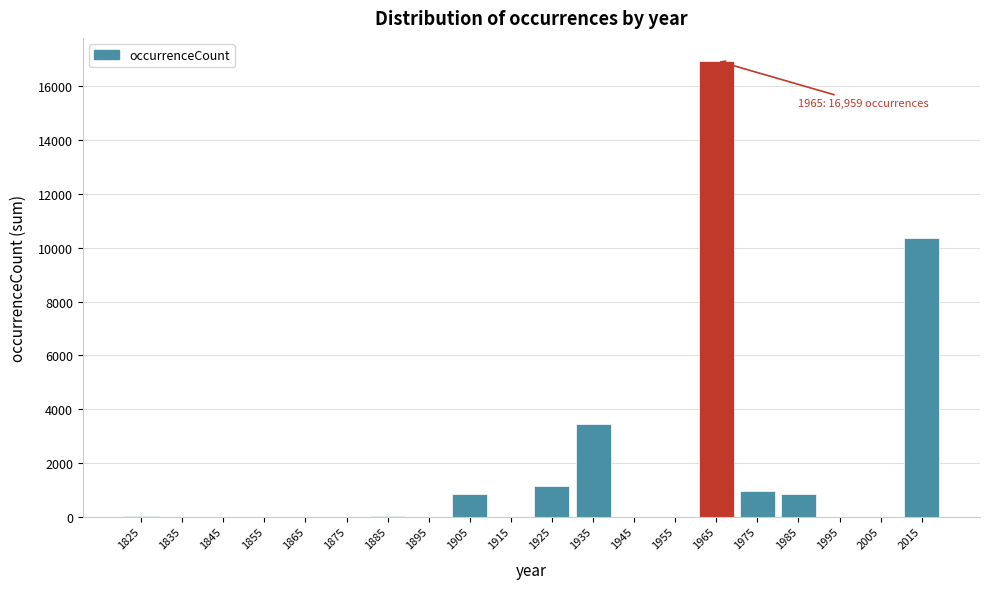

At which label is the value closest to 8479?

2015